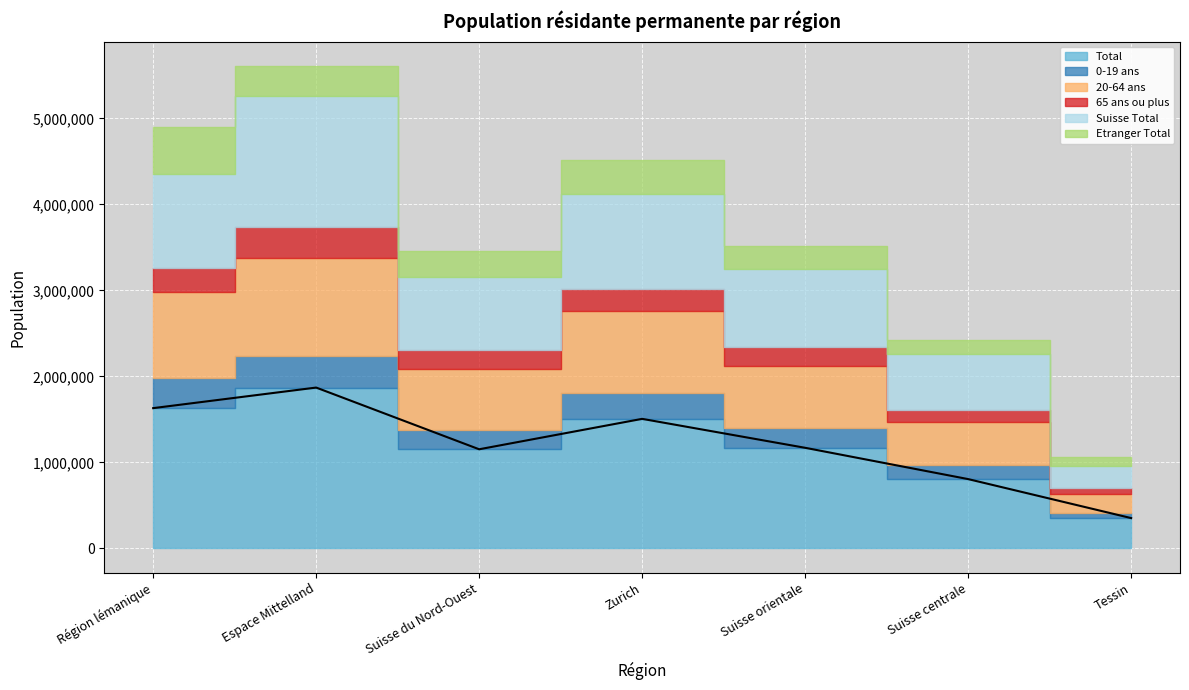

Reading right to left, extract all data points from this chart.

Total: Tessin=353568	Suisse centrale=806723	Suisse orientale=1170519	Zurich=1506818	Suisse du Nord-Ouest=1153316	Espace Mittelland=1870500	Région lémanique=1631512
0-19 ans: Tessin=64556	Suisse centrale=161749	Suisse orientale=233107	Zurich=297047	Suisse du Nord-Ouest=224111	Espace Mittelland=371796	Région lémanique=346471
20-64 ans: Tessin=209917	Suisse centrale=502346	Suisse orientale=718351	Zurich=953507	Suisse du Nord-Ouest=710721	Espace Mittelland=1135159	Région lémanique=1007195
65 ans ou plus: Tessin=79095	Suisse centrale=142628	Suisse orientale=219061	Zurich=256264	Suisse du Nord-Ouest=218484	Espace Mittelland=363545	Région lémanique=277846
Suisse Total: Tessin=254975	Suisse centrale=646386	Suisse orientale=902707	Zurich=1102918	Suisse du Nord-Ouest=850339	Espace Mittelland=1515176	Région lémanique=1087805
Etranger Total: Tessin=98593	Suisse centrale=160337	Suisse orientale=267812	Zurich=403900	Suisse du Nord-Ouest=302977	Espace Mittelland=355324	Région lémanique=543707